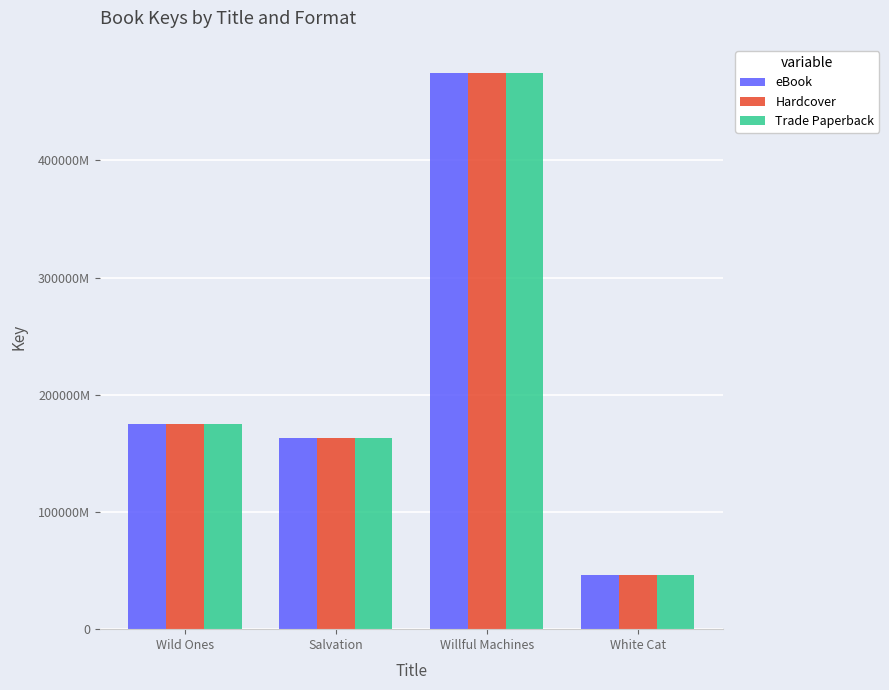

Which series has the widest spread of values?

eBook